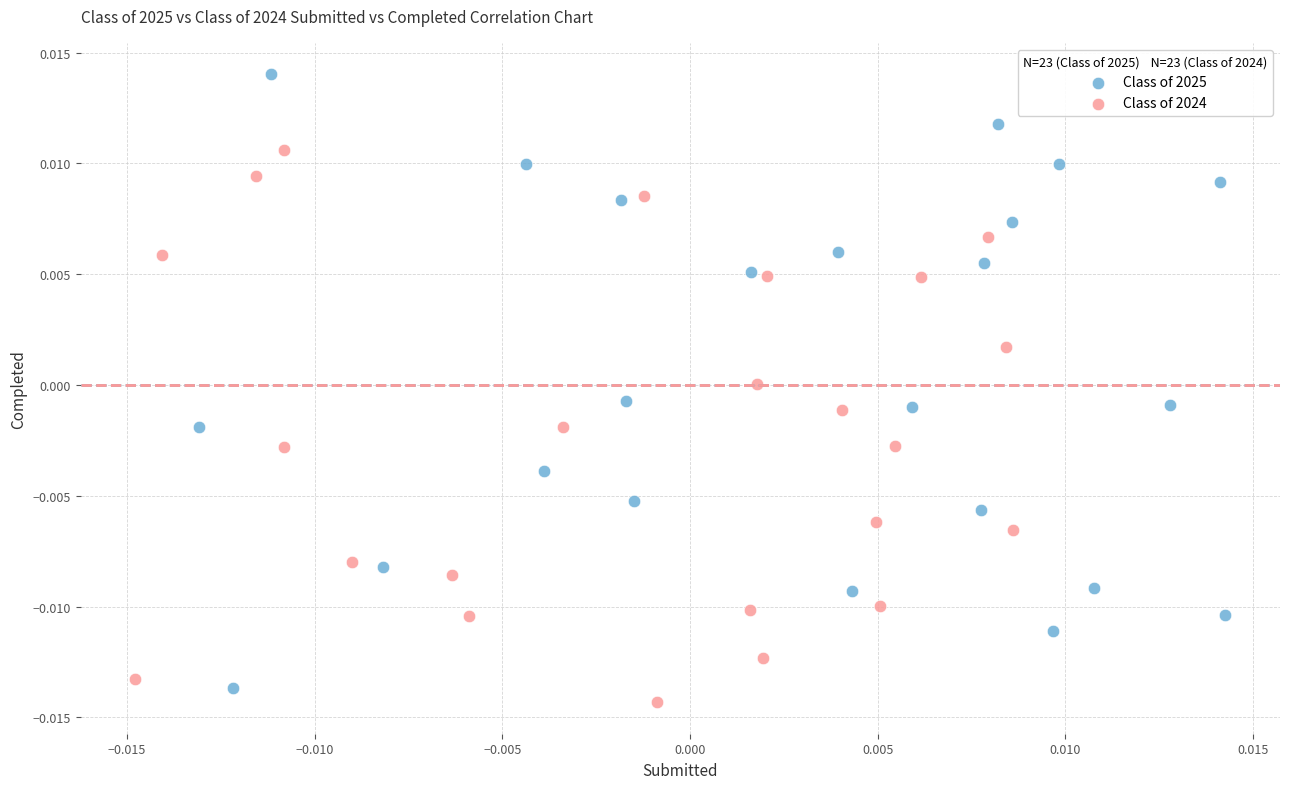

Which series contains the lowest Y value?

Class of 2024